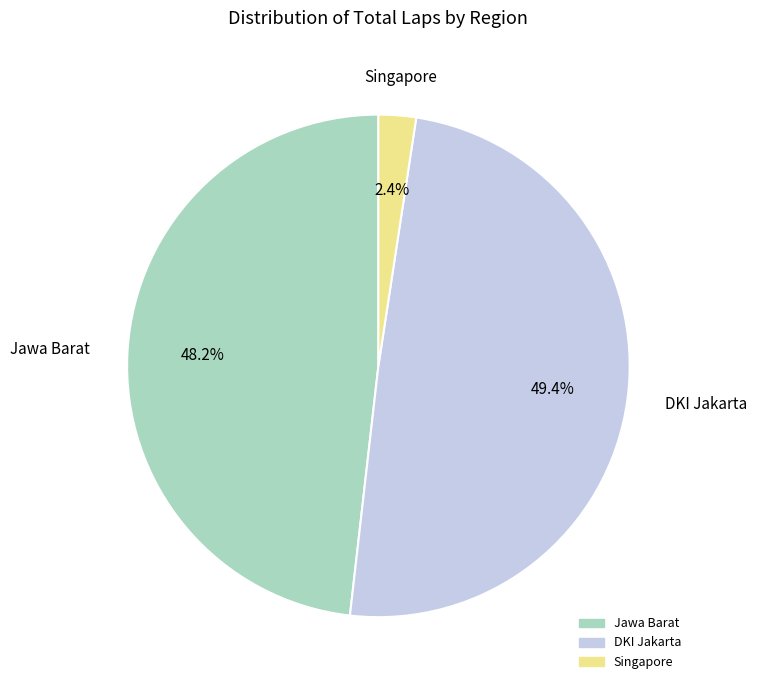

Rank the categories by value from lowest to highest.

Singapore, Jawa Barat, DKI Jakarta